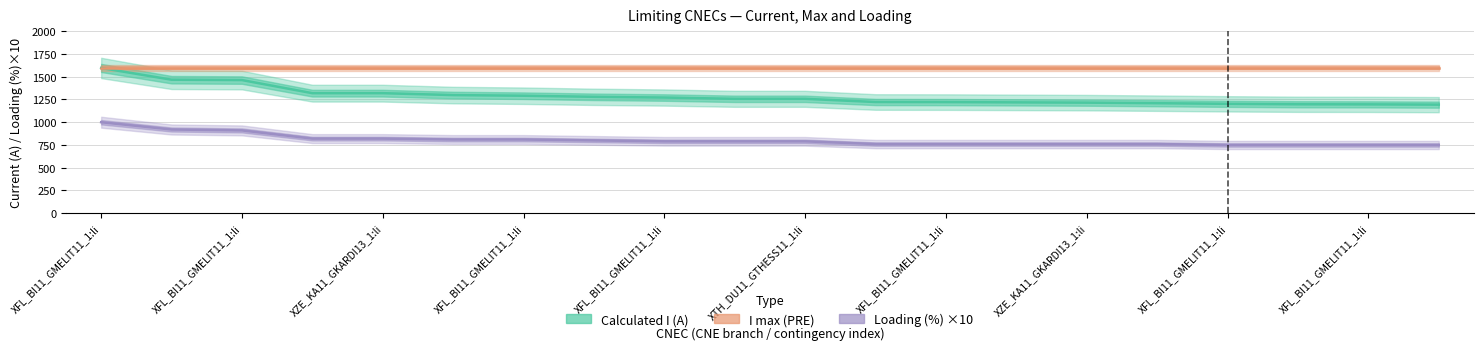

The value of Calculated I (A) at XFL_BI11_GMELIT11_1:li is 1271. True or false?

True